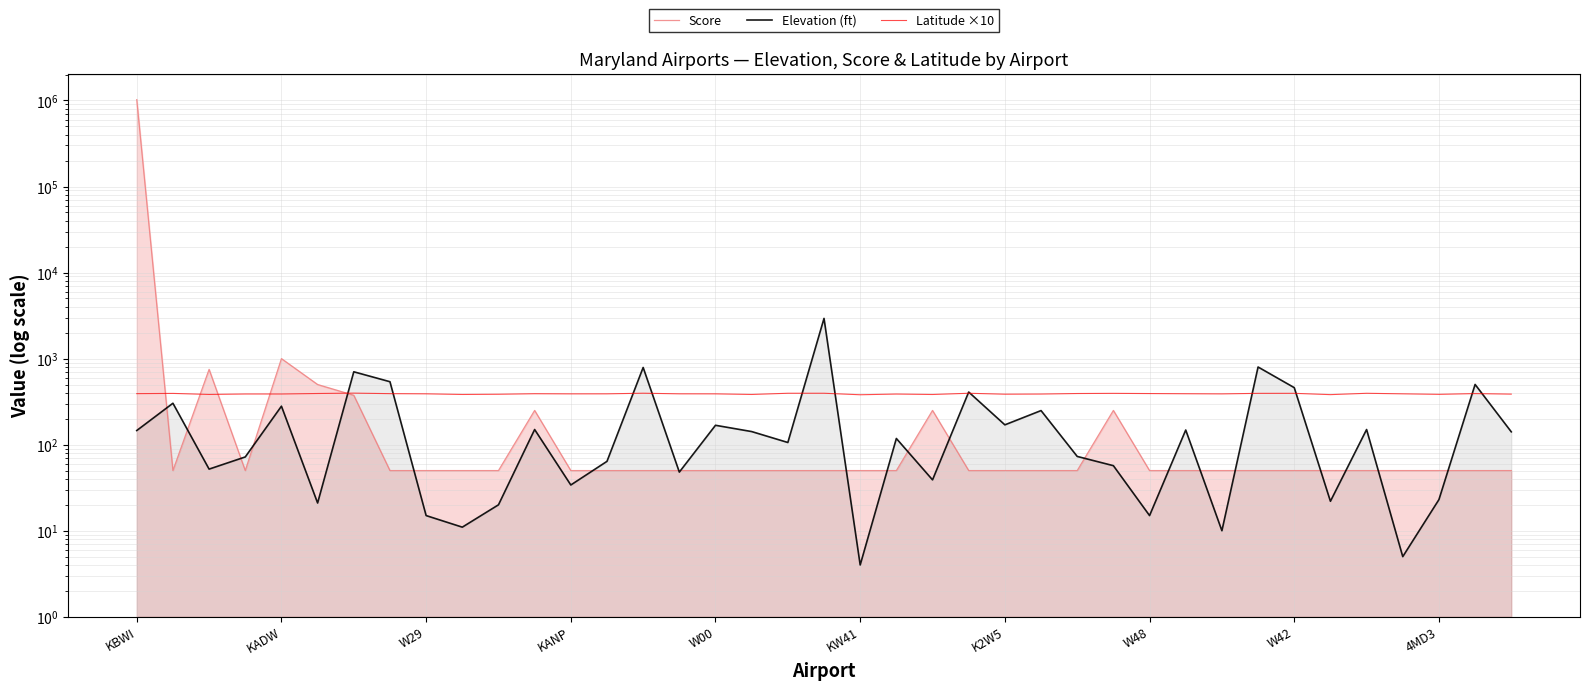

What is the average value of the Elevation (ft) series?

256.1